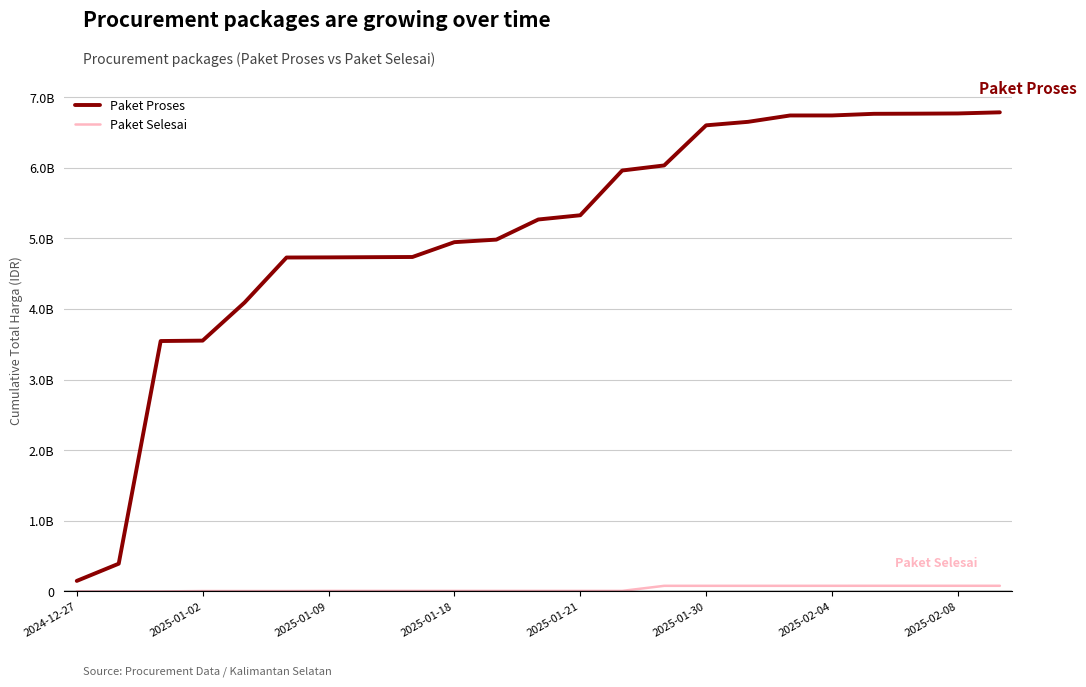

Does the chart have visible grid lines?

Yes